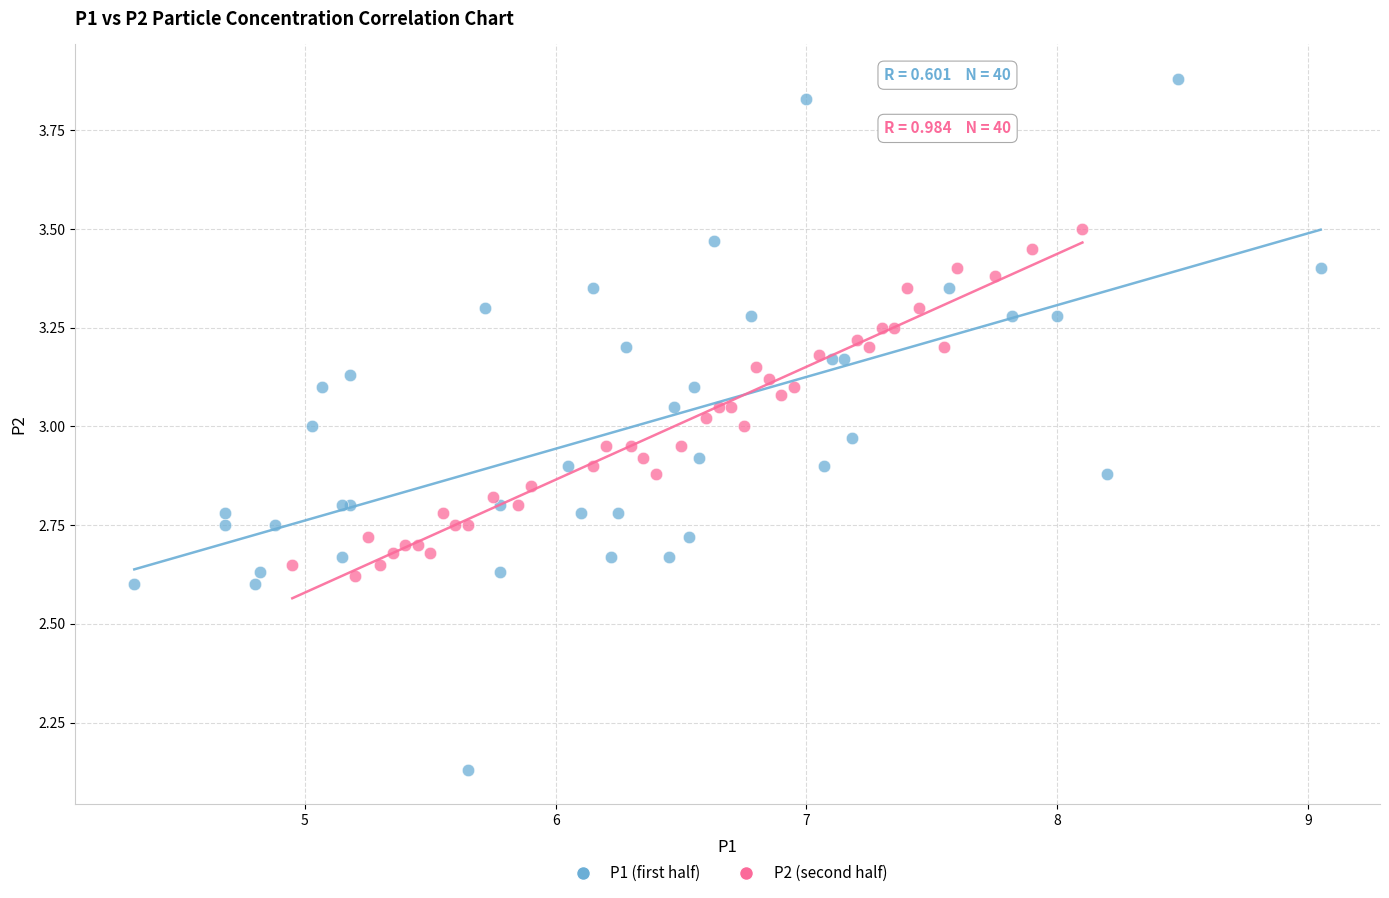

Which series has the widest spread of Y values?

P1 (first half)